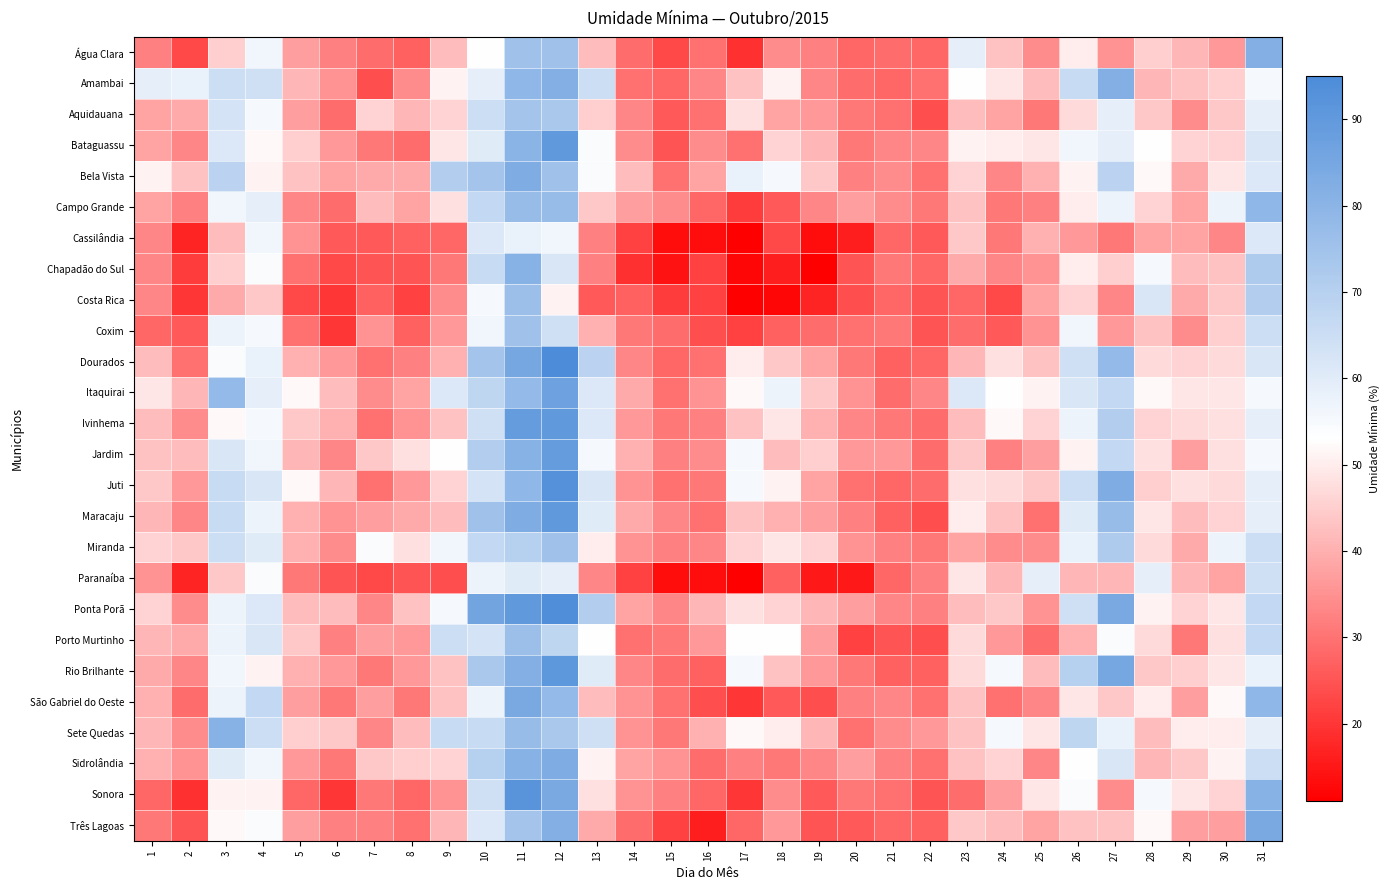

Reading right to left, list all the values displayed in this chart.

Água Clara: 31=82	30=36	29=41	28=45	27=35	26=50	25=34	24=43	23=59	22=28	21=29	20=28	19=32	18=34	17=19	16=30	15=23	14=29	13=42	12=75	11=75	10=53	9=42	8=27	7=29	6=32	5=37	4=56	3=45	2=23	1=32
Amambai: 31=55	30=45	29=43	28=41	27=82	26=66	25=42	24=49	23=53	22=30	21=28	20=29	19=33	18=51	17=43	16=33	15=28	14=30	13=65	12=82	11=79	10=59	9=51	8=34	7=24	6=35	5=41	4=64	3=65	2=58	1=59
Aquidauana: 31=59	30=44	29=34	28=44	27=59	26=47	25=31	24=38	23=42	22=24	21=30	20=31	19=36	18=38	17=48	16=30	15=26	14=33	13=45	12=73	11=74	10=65	9=46	8=41	7=46	6=29	5=37	4=55	3=63	2=39	1=38
Bataguassu: 31=62	30=46	29=46	28=53	27=59	26=56	25=49	24=50	23=51	22=33	21=33	20=31	19=41	18=46	17=30	16=34	15=25	14=34	13=54	12=90	11=80	10=60	9=49	8=29	7=31	6=36	5=45	4=52	3=61	2=33	1=38
Bela Vista: 31=61	30=49	29=39	28=52	27=69	26=51	25=40	24=33	23=46	22=30	21=34	20=32	19=44	18=55	17=58	16=38	15=30	14=42	13=54	12=75	11=83	10=74	9=71	8=39	7=39	6=38	5=43	4=51	3=69	2=43	1=51
Campo Grande: 31=79	30=57	29=38	28=46	27=57	26=50	25=32	24=31	23=43	22=31	21=34	20=37	19=33	18=26	17=21	16=28	15=34	14=37	13=44	12=77	11=77	10=67	9=48	8=38	7=42	6=29	5=33	4=59	3=56	2=32	1=38
Cassilândia: 31=61	30=33	29=38	28=38	27=31	26=36	25=40	24=31	23=44	22=26	21=28	20=16	19=13	18=23	17=11	16=13	15=13	14=22	13=32	12=56	11=58	10=61	9=28	8=27	7=26	6=26	5=35	4=56	3=42	2=17	1=33
Chapadão do Sul: 31=72	30=43	29=42	28=55	27=45	26=50	25=35	24=33	23=39	22=28	21=31	20=25	19=11	18=16	17=12	16=22	15=14	14=19	13=32	12=62	11=81	10=66	9=31	8=25	7=25	6=23	5=30	4=54	3=45	2=21	1=33
Costa Rica: 31=71	30=44	29=39	28=62	27=33	26=46	25=38	24=23	23=28	22=25	21=28	20=24	19=17	18=12	17=11	16=22	15=21	14=27	13=26	12=51	11=76	10=55	9=34	8=22	7=27	6=20	5=23	4=44	3=39	2=20	1=33
Coxim: 31=65	30=45	29=34	28=43	27=36	26=56	25=35	24=26	23=29	22=25	21=31	20=30	19=29	18=27	17=22	16=24	15=29	14=31	13=40	12=64	11=75	10=56	9=36	8=27	7=35	6=20	5=30	4=55	3=57	2=26	1=28
Dourados: 31=62	30=47	29=46	28=47	27=78	26=64	25=43	24=48	23=41	22=28	21=27	20=31	19=38	18=44	17=50	16=30	15=28	14=33	13=69	12=95	11=85	10=74	9=40	8=32	7=30	6=36	5=40	4=58	3=54	2=30	1=42
Itaquirai: 31=55	30=49	29=49	28=52	27=67	26=62	25=51	24=53	23=61	22=33	21=29	20=35	19=44	18=57	17=52	16=35	15=30	14=39	13=61	12=87	11=78	10=68	9=61	8=38	7=34	6=42	5=52	4=59	3=78	2=41	1=49
Ivinhema: 31=59	30=48	29=47	28=46	27=71	26=57	25=46	24=52	23=42	22=29	21=31	20=33	19=40	18=49	17=43	16=32	15=31	14=36	13=61	12=90	11=89	10=64	9=43	8=35	7=30	6=40	5=44	4=55	3=52	2=34	1=42
Jardim: 31=55	30=48	29=37	28=48	27=67	26=51	25=37	24=32	23=44	22=29	21=36	20=36	19=45	18=42	17=55	16=34	15=32	14=40	13=55	12=89	11=81	10=71	9=53	8=48	7=44	6=33	5=41	4=56	3=62	2=42	1=43
Juti: 31=59	30=47	29=48	28=45	27=83	26=65	25=44	24=47	23=48	22=29	21=28	20=30	19=38	18=51	17=55	16=31	15=30	14=35	13=62	12=93	11=79	10=63	9=46	8=36	7=30	6=41	5=52	4=62	3=66	2=36	1=44
Maracaju: 31=59	30=46	29=42	28=49	27=77	26=60	25=30	24=43	23=50	22=24	21=27	20=32	19=37	18=40	17=43	16=30	15=33	14=39	13=60	12=90	11=83	10=75	9=42	8=39	7=37	6=35	5=40	4=57	3=66	2=33	1=41
Miranda: 31=65	30=57	29=39	28=47	27=72	26=58	25=34	24=34	23=38	22=31	21=32	20=35	19=46	18=49	17=46	16=33	15=32	14=35	13=50	12=75	11=70	10=67	9=56	8=48	7=54	6=34	5=40	4=60	3=65	2=44	1=46
Paranaíba: 31=64	30=38	29=41	28=59	27=41	26=41	25=59	24=41	23=49	22=32	21=28	20=15	19=15	18=27	17=11	16=13	15=13	14=22	13=33	12=59	11=60	10=57	9=24	8=25	7=23	6=25	5=31	4=54	3=44	2=17	1=35
Ponta Porã: 31=67	30=49	29=46	28=51	27=84	26=64	25=35	24=44	23=42	22=32	21=33	20=37	19=41	18=46	17=48	16=41	15=33	14=38	13=71	12=94	11=90	10=86	9=55	8=43	7=33	6=42	5=42	4=61	3=57	2=34	1=46
Porto Murtinho: 31=67	30=48	29=31	28=47	27=54	26=40	25=29	24=36	23=47	22=24	21=25	20=22	19=37	18=53	17=53	16=36	15=31	14=30	13=53	12=68	11=76	10=63	9=65	8=36	7=37	6=32	5=44	4=62	3=57	2=39	1=41
Rio Brilhante: 31=58	30=49	29=45	28=44	27=85	26=70	25=42	24=55	23=47	22=27	21=27	20=31	19=36	18=43	17=55	16=27	15=29	14=33	13=60	12=91	11=82	10=73	9=43	8=36	7=31	6=36	5=40	4=51	3=56	2=33	1=39
São Gabriel do Oeste: 31=79	30=52	29=37	28=50	27=44	26=49	25=33	24=30	23=43	22=30	21=33	20=32	19=24	18=26	17=20	16=24	15=30	14=35	13=42	12=78	11=84	10=57	9=43	8=31	7=37	6=31	5=37	4=67	3=57	2=29	1=40
Sete Quedas: 31=59	30=50	29=50	28=42	27=58	26=68	25=49	24=55	23=43	22=36	21=34	20=30	19=41	18=50	17=52	16=40	15=31	14=35	13=64	12=73	11=77	10=66	9=66	8=42	7=33	6=44	5=45	4=65	3=81	2=34	1=41
Sidrolândia: 31=65	30=51	29=44	28=41	27=62	26=53	25=33	24=46	23=43	22=30	21=32	20=37	19=33	18=31	17=32	16=29	15=35	14=38	13=51	12=83	11=81	10=70	9=46	8=45	7=44	6=31	5=36	4=56	3=60	2=35	1=40
Sonora: 31=81	30=46	29=49	28=55	27=34	26=54	25=49	24=37	23=29	22=25	21=30	20=31	19=26	18=34	17=20	16=28	15=32	14=35	13=48	12=84	11=92	10=64	9=35	8=28	7=31	6=20	5=28	4=51	3=51	2=19	1=28
Três Lagoas: 31=84	30=37	29=37	28=52	27=43	26=43	25=38	24=42	23=44	22=27	21=28	20=26	19=25	18=36	17=28	16=16	15=22	14=29	13=39	12=82	11=74	10=61	9=41	8=30	7=32	6=32	5=37	4=54	3=52	2=25	1=31